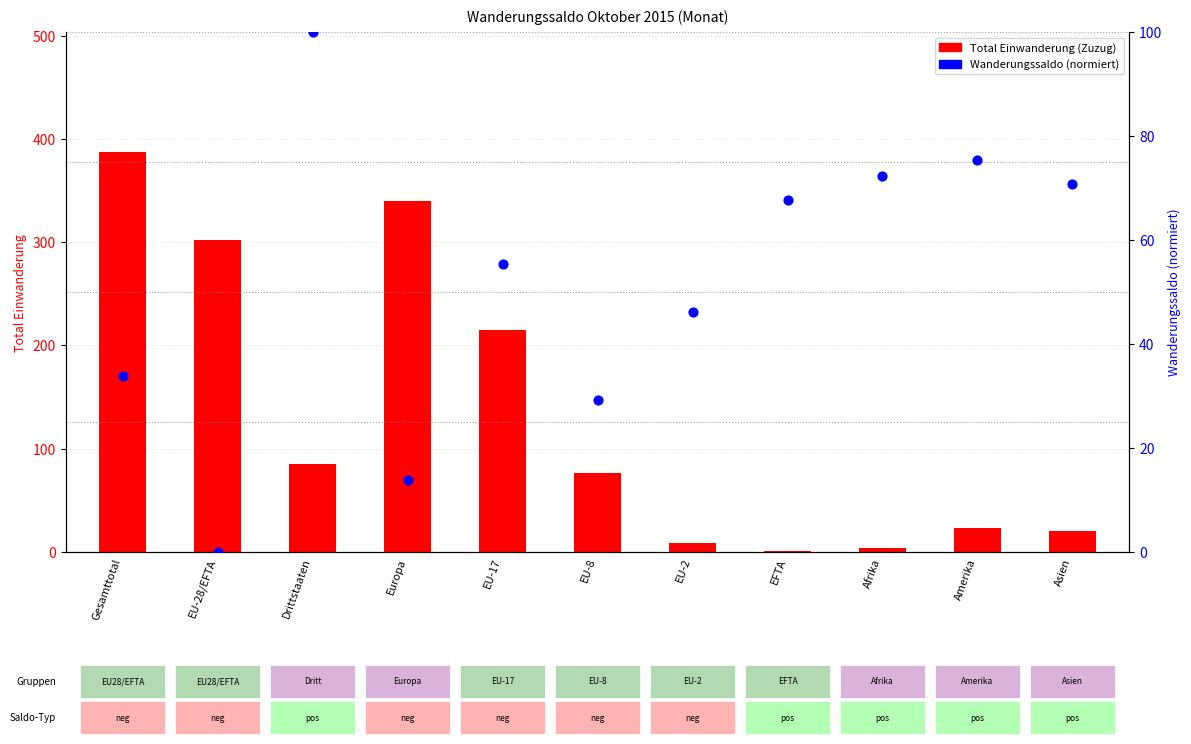

At which category is the sum across all series the highest?

Gesamttotal